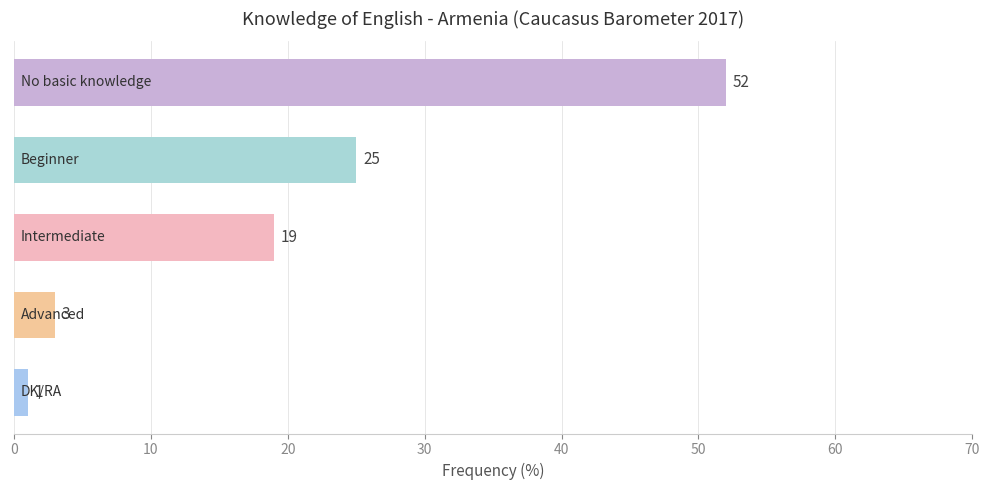

Does the chart contain any negative values?

No